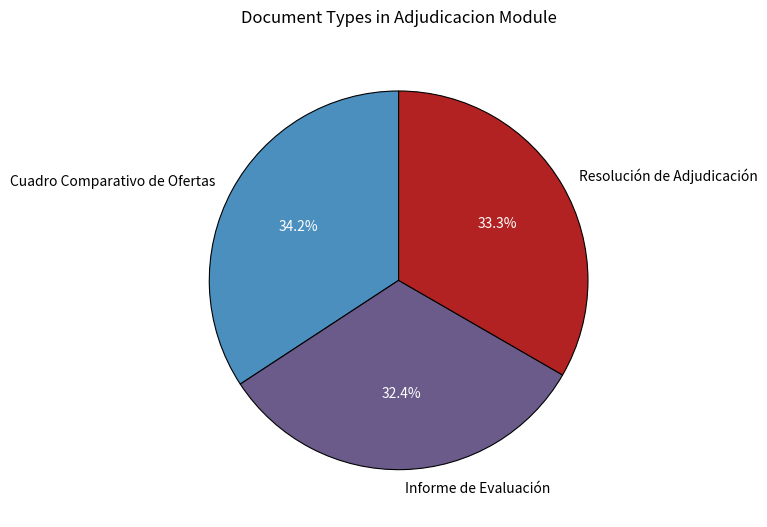

Is there a majority slice in this chart?

No